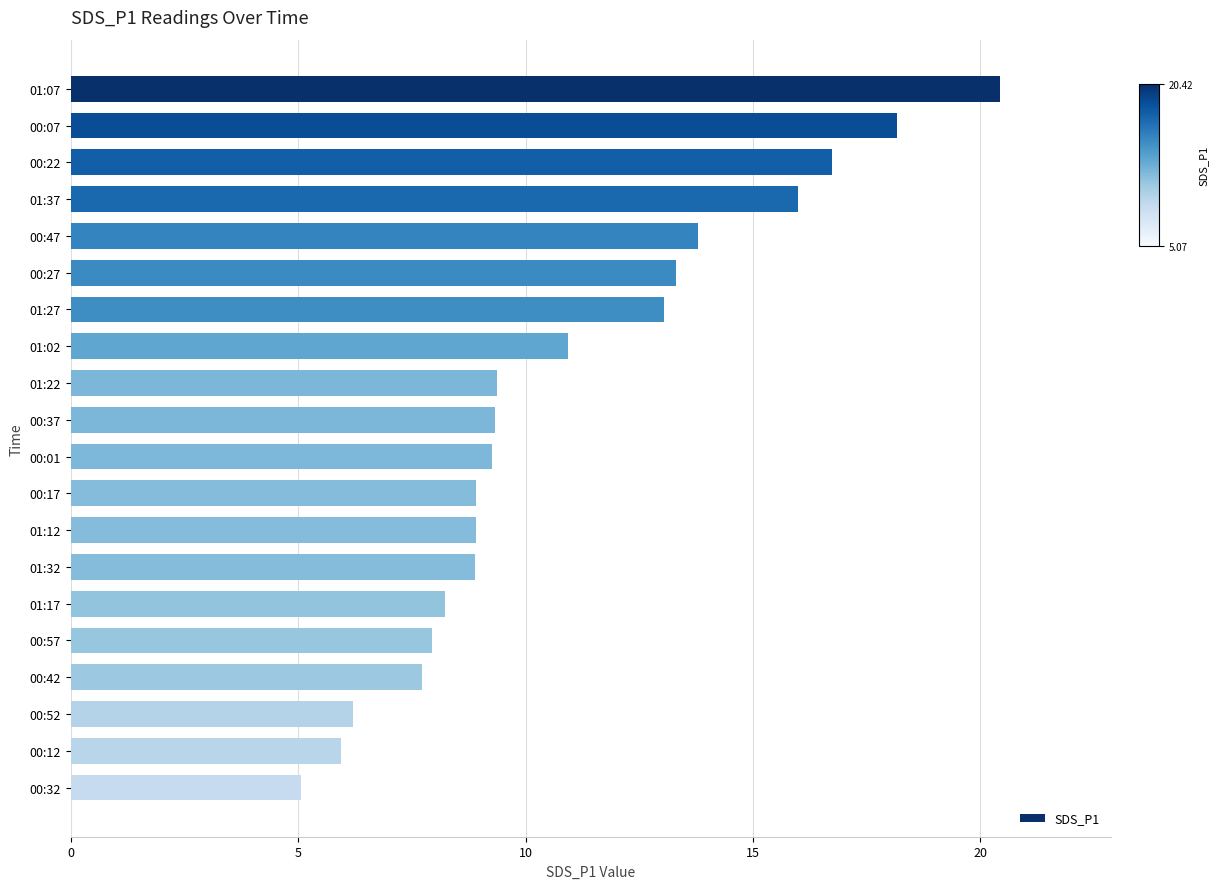

Read the value at 00:57.

8.0